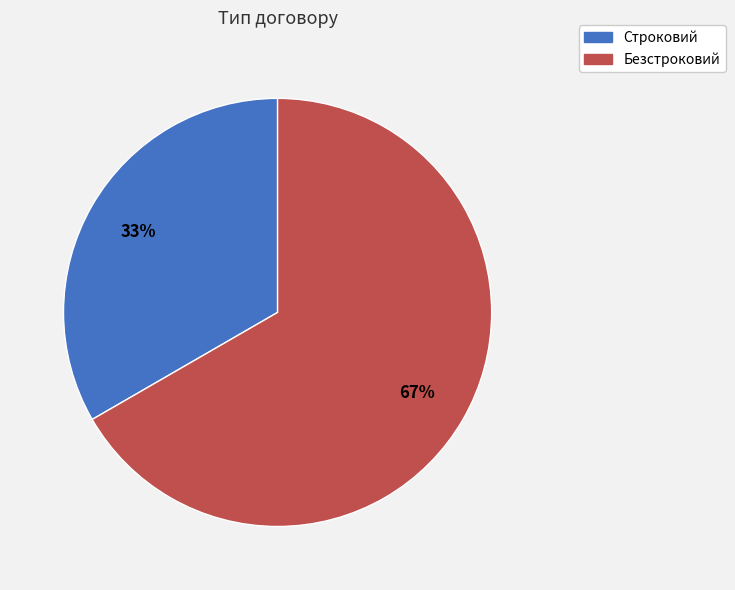

Count the number of slices in the pie.

2